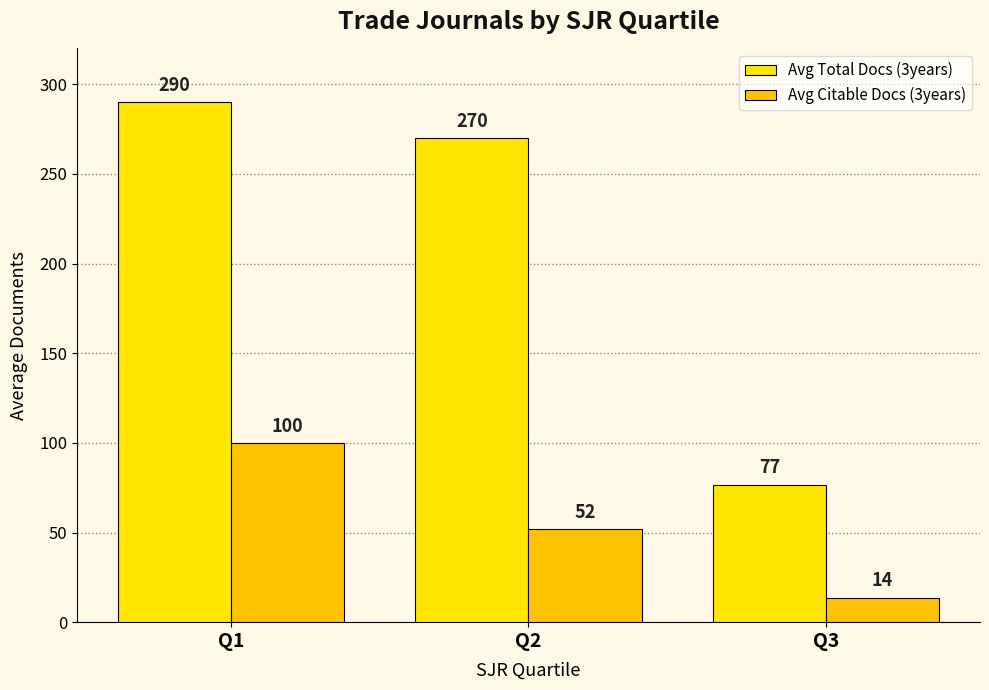

Where does the Avg Citable Docs (3years) series first go above 51?

Q1